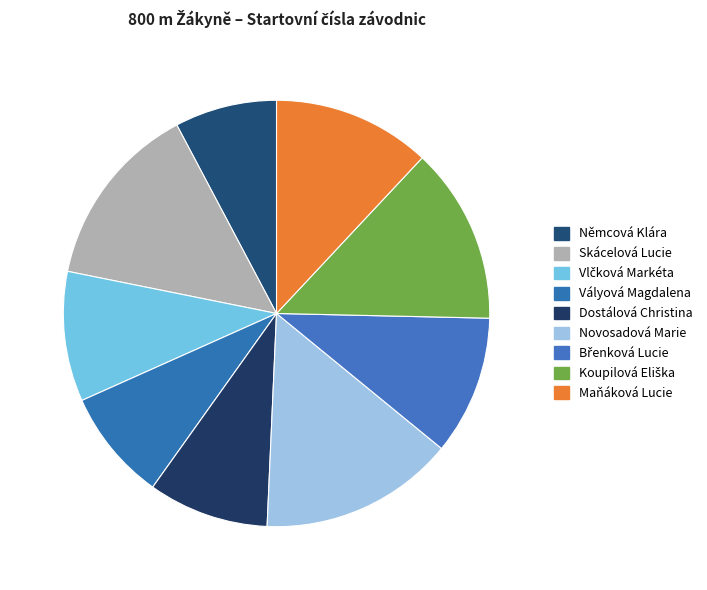

What percentage is the Novosadová Marie slice, to the nearest percent?

15%